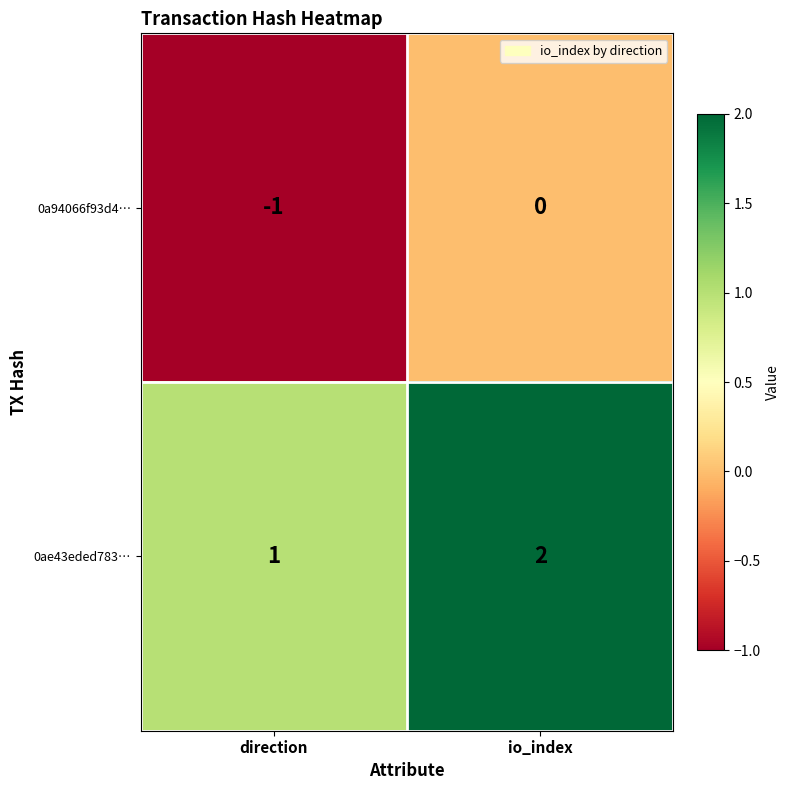

Reading right to left, extract all data points from this chart.

0a94066f93d4…: io_index=0	direction=-1
0ae43eded783…: io_index=2	direction=1